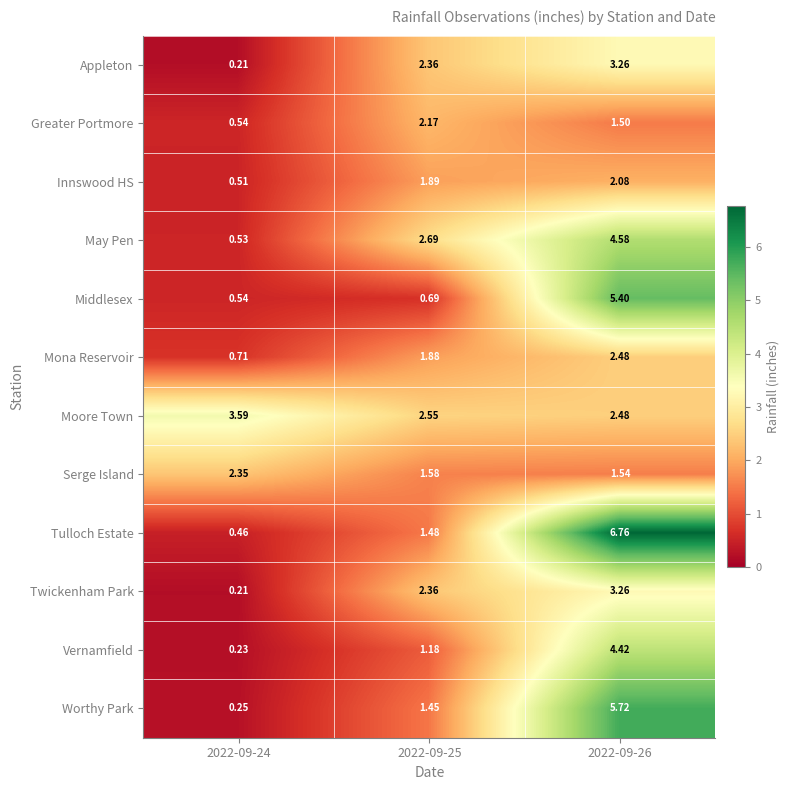

Which series changed the most between 2022-09-24 and 2022-09-25?

May Pen